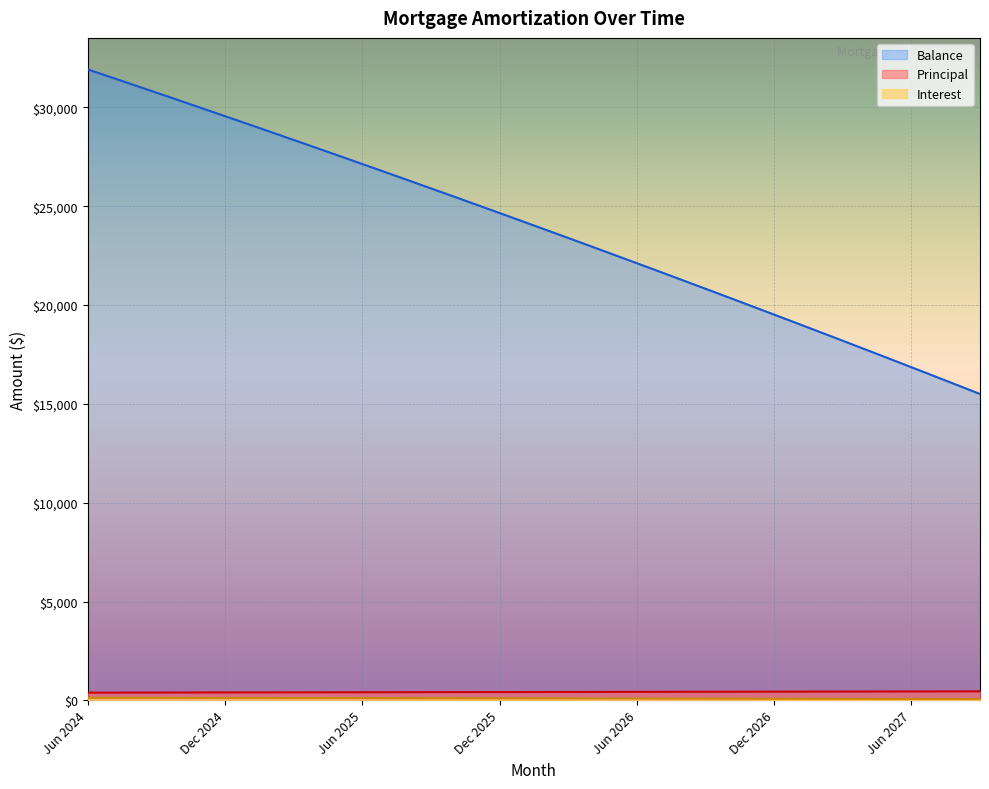

What is the difference between the second highest and second lowest values in the Balance series?

15581.0